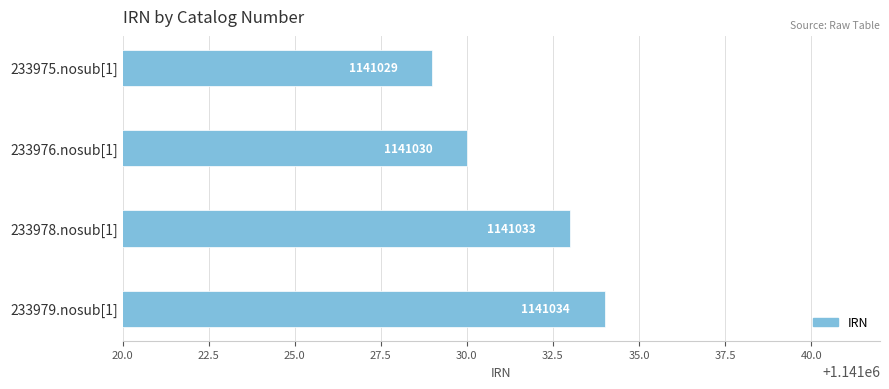

The chart shows a value of 275885 at 233978.nosub[1]. True or false?

False